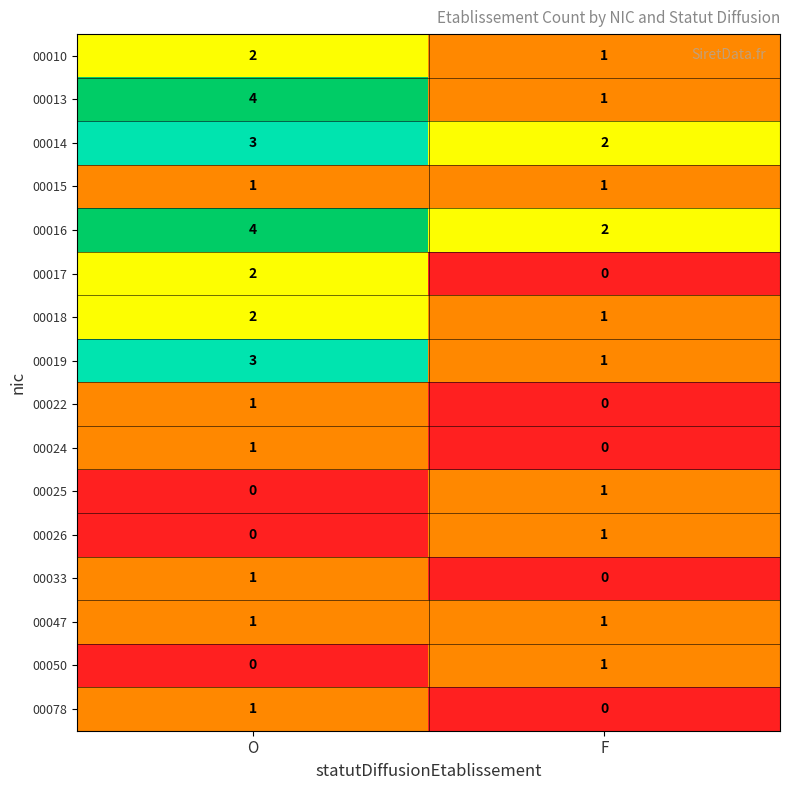

True or false: 00022 has a value of 2 at O.

False